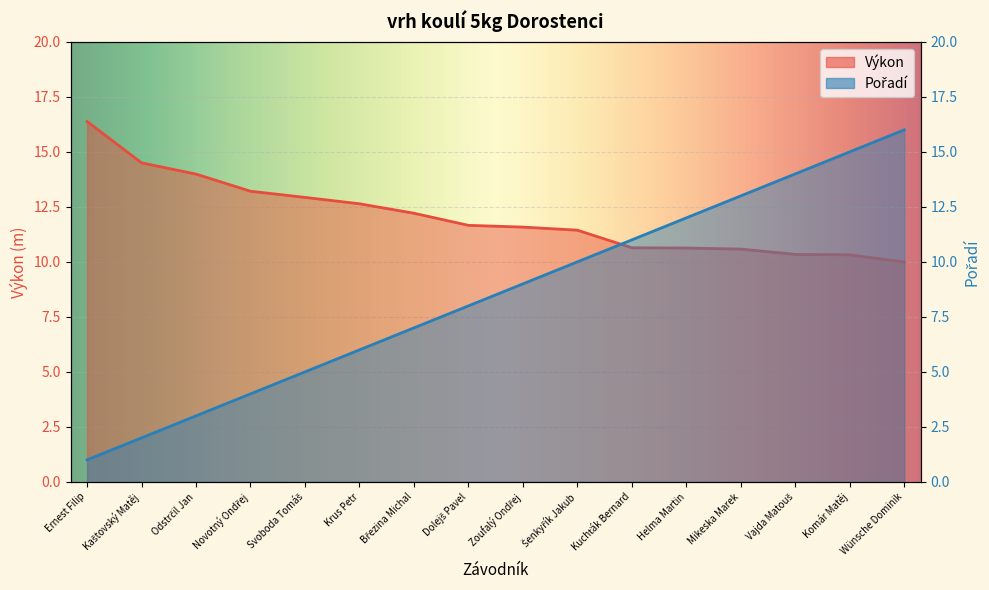

Reading right to left, what are all the values shown in this chart?

Výkon: 10.0	10.3	10.3	10.6	10.6	10.6	11.4	11.6	11.7	12.2	12.6	12.9	13.2	14.0	14.5	16.4
Pořadí: 16.0	15.0	14.0	13.0	12.0	11.0	10.0	9.0	8.0	7.0	6.0	5.0	4.0	3.0	2.0	1.0